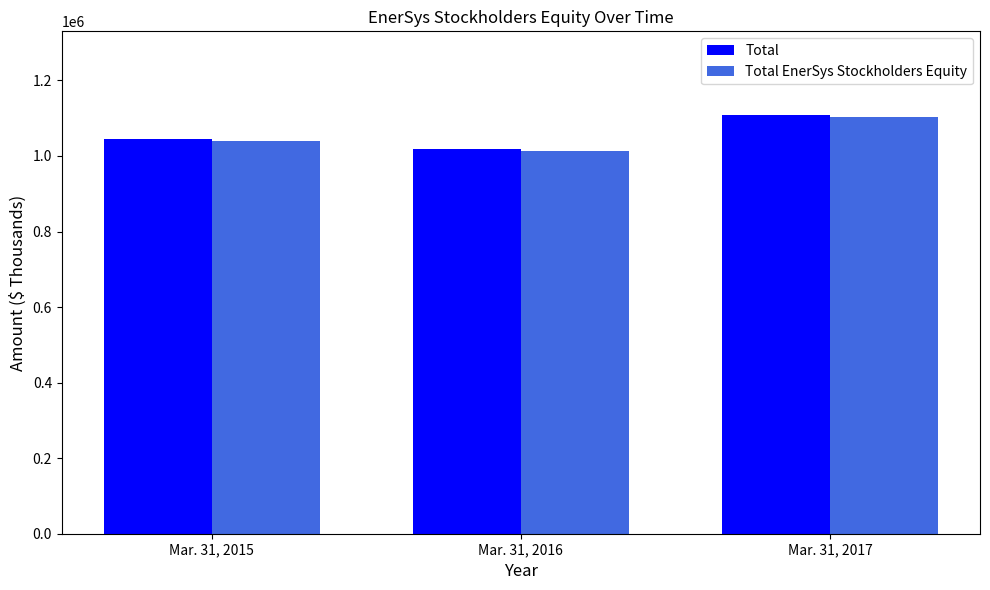

List the labels in order of Total EnerSys Stockholders Equity value, smallest first.

Mar. 31, 2016, Mar. 31, 2015, Mar. 31, 2017